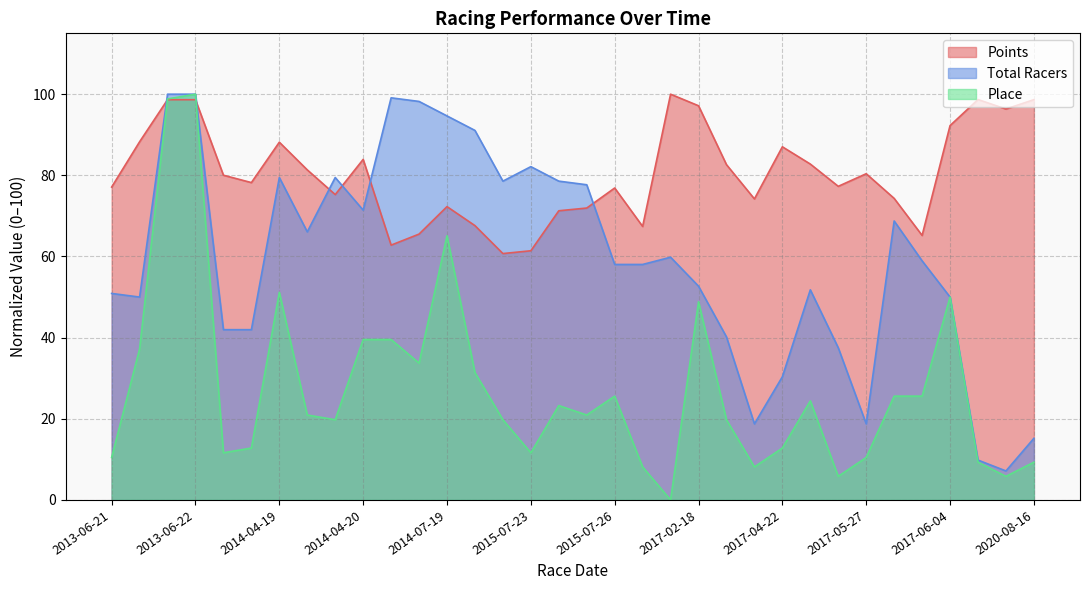

What is the total value across all series at 2020-08-16?

123.1